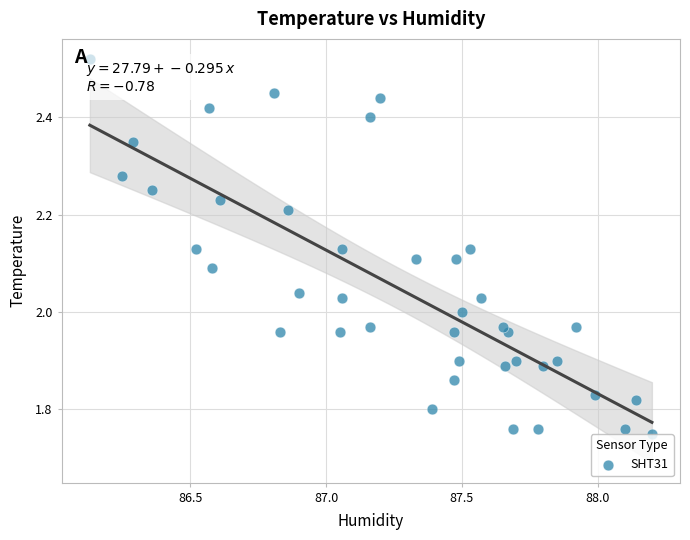

What is the range of Y values (max minus min)?

0.8